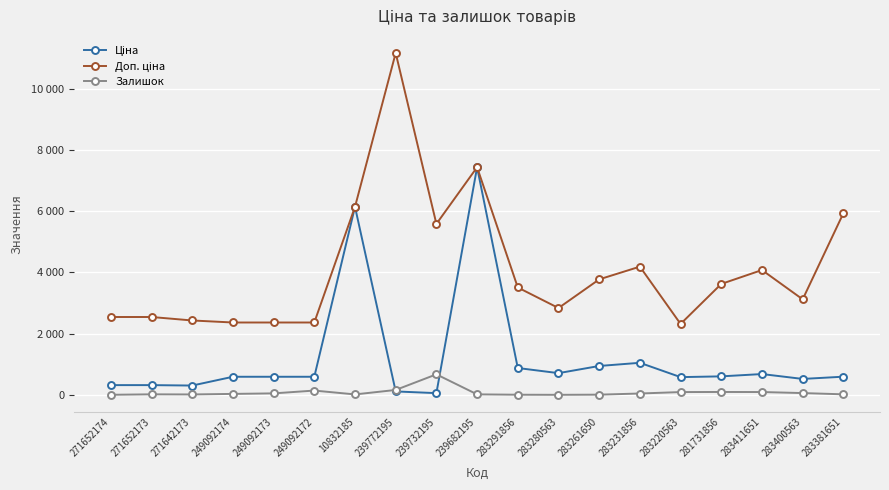

What is the lowest value of the Ціна series?

55.9